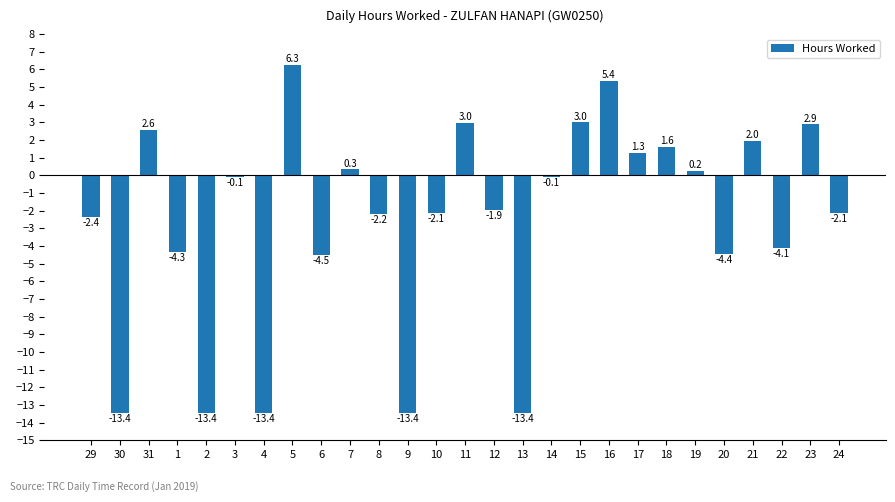

What value does the data have at 24?

-2.1